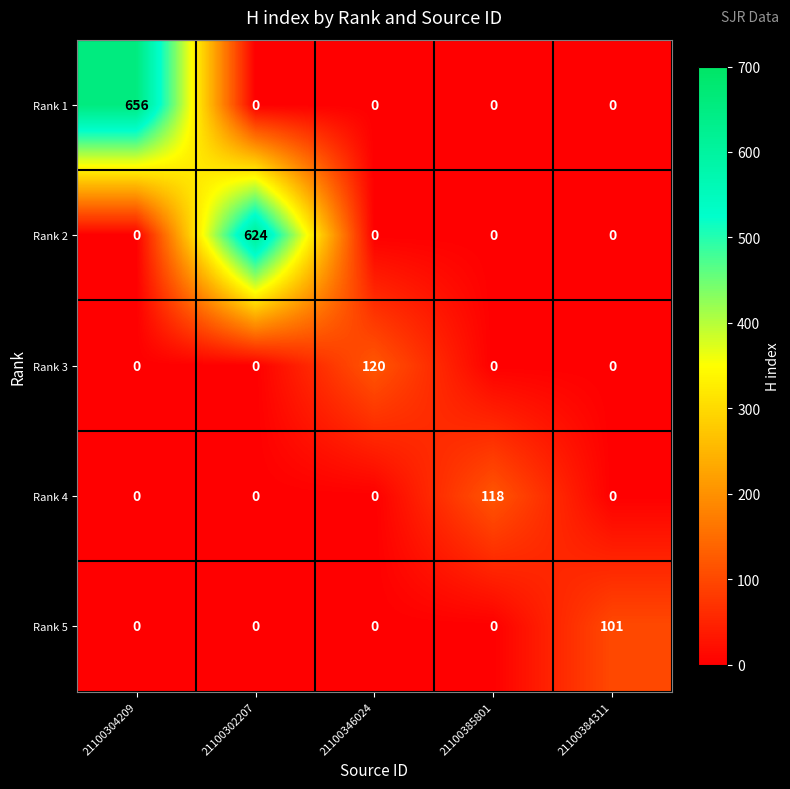

The value of Rank 4 at 21100302207 is 0. True or false?

True